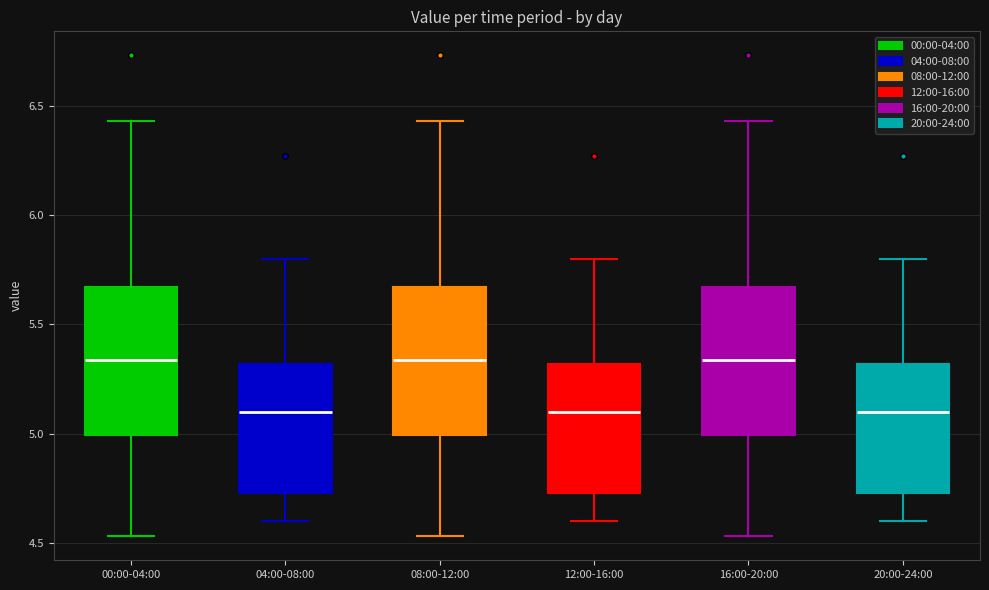

Reading left to right, read every box against the y-axis: the position of its median line, the range the box covers, and the ends of its whiskers. The values are not printed on the chart, so give them approximately, as read against the axis.

00:00-04:00: median 5.35, box 5.00 to 5.65, whiskers 4.55 to 6.45
04:00-08:00: median 5.10, box 4.75 to 5.30, whiskers 4.60 to 5.80
08:00-12:00: median 5.35, box 5.00 to 5.65, whiskers 4.55 to 6.45
12:00-16:00: median 5.10, box 4.75 to 5.30, whiskers 4.60 to 5.80
16:00-20:00: median 5.35, box 5.00 to 5.65, whiskers 4.55 to 6.45
20:00-24:00: median 5.10, box 4.75 to 5.30, whiskers 4.60 to 5.80